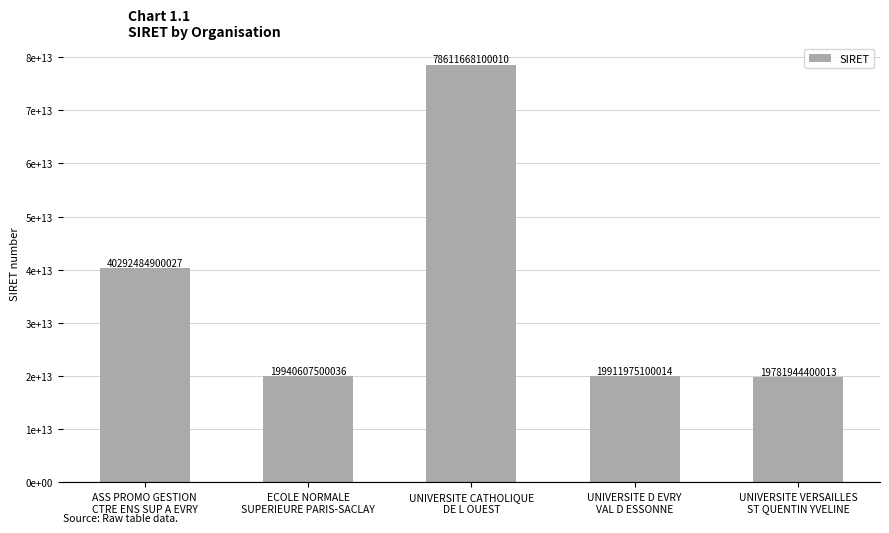

Which label corresponds to the smallest value in the chart?

UNIVERSITE VERSAILLES
ST QUENTIN YVELINE